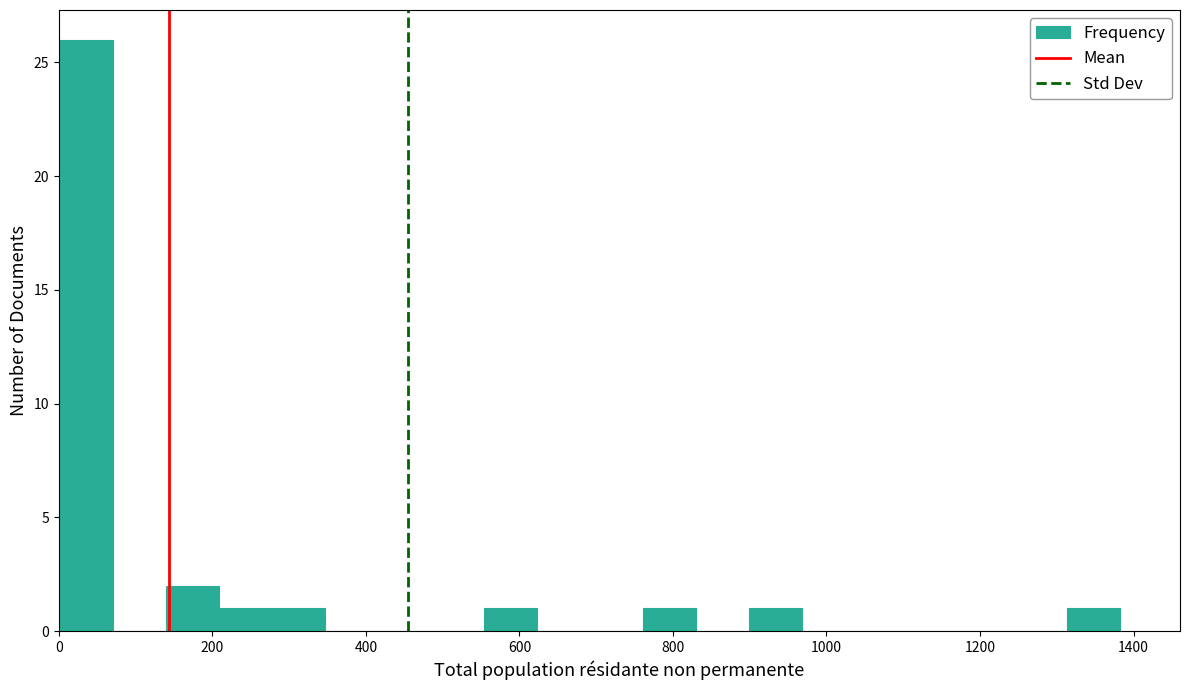

Read against the x-axis, roughly where is the centre of the tallest bar?

40